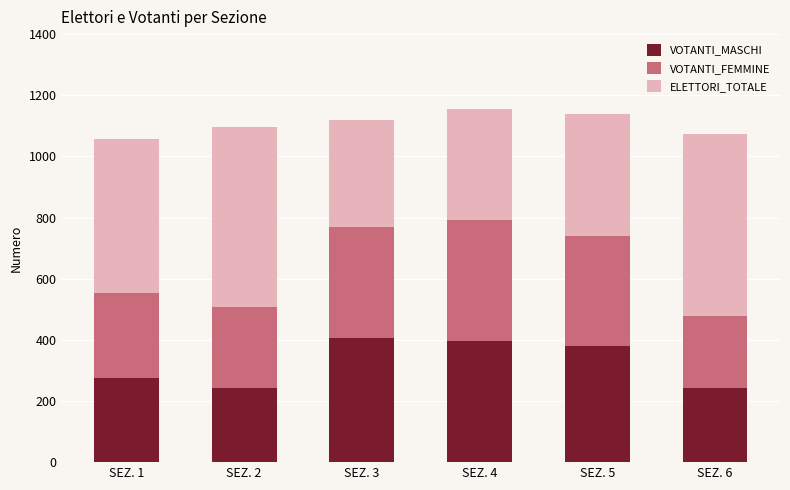

What is the maximum value for VOTANTI_MASCHI?

405